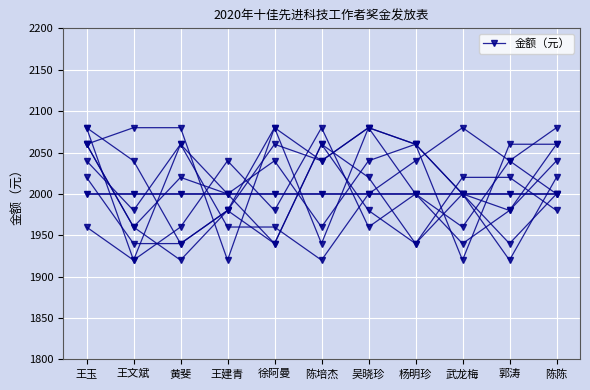

Reading left to right, transcribe all the data shown in this chart.

王玉=2040	王文斌=1980	黄斐=2060	王建青=2000	徐阿曼=2040	陈培杰=1960	吴晓珍=2040	杨明珍=2060	武龙梅=2000	郭涛=1980	陈陈=2060